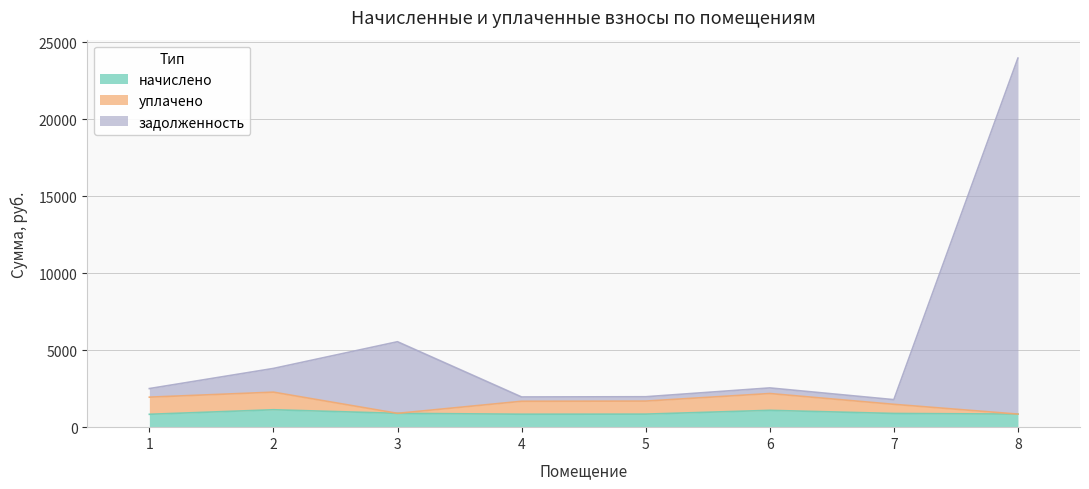

At how many categories does at least one series exceed 18178?

1